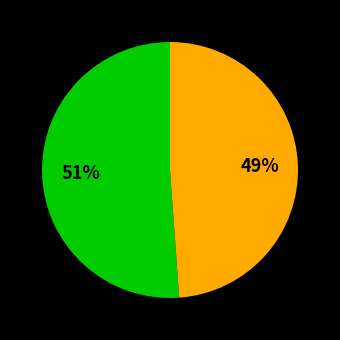

To the nearest percent, what is the difference between the largest and smallest slice percentages?

2%